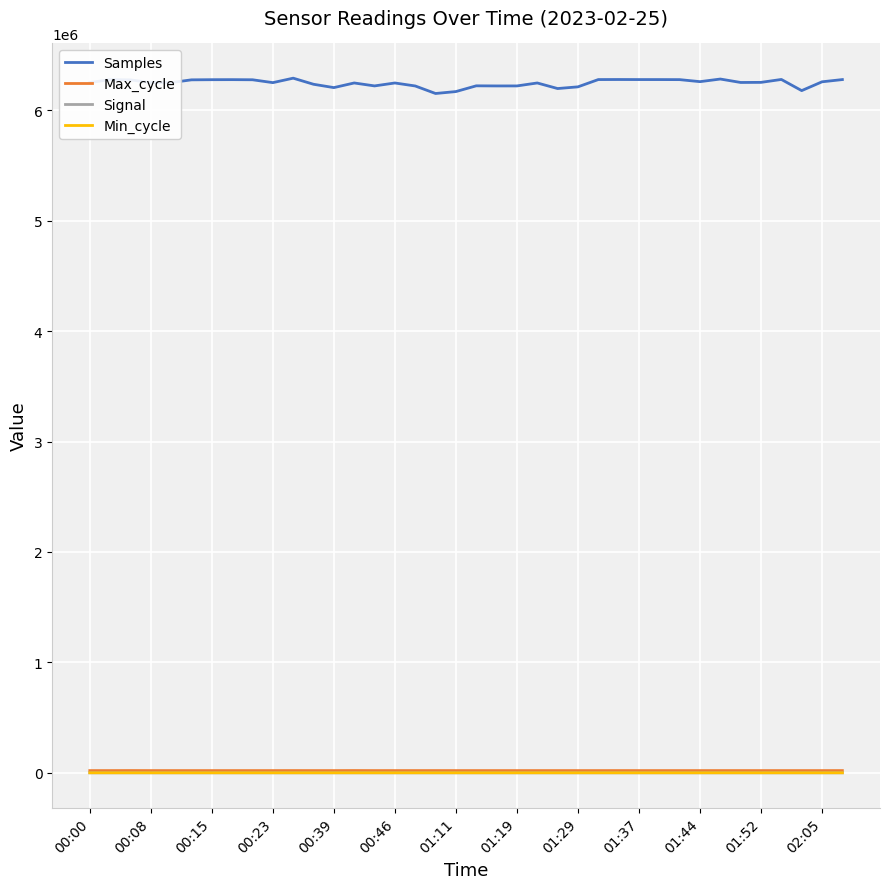

In Max_cycle, how many points are higher than both neighbors (excluding endpoints)?

11